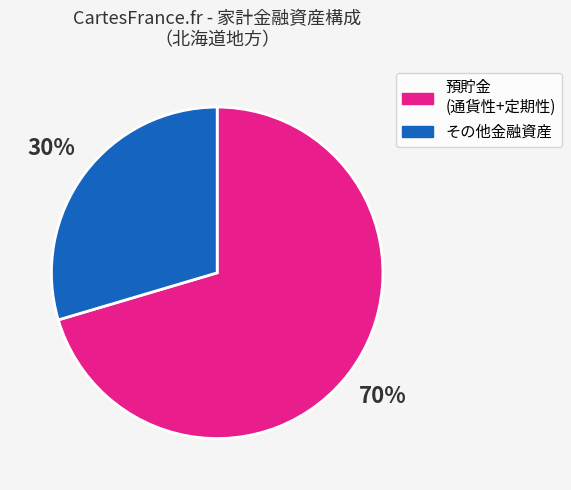

Does any single category account for the majority?

Yes